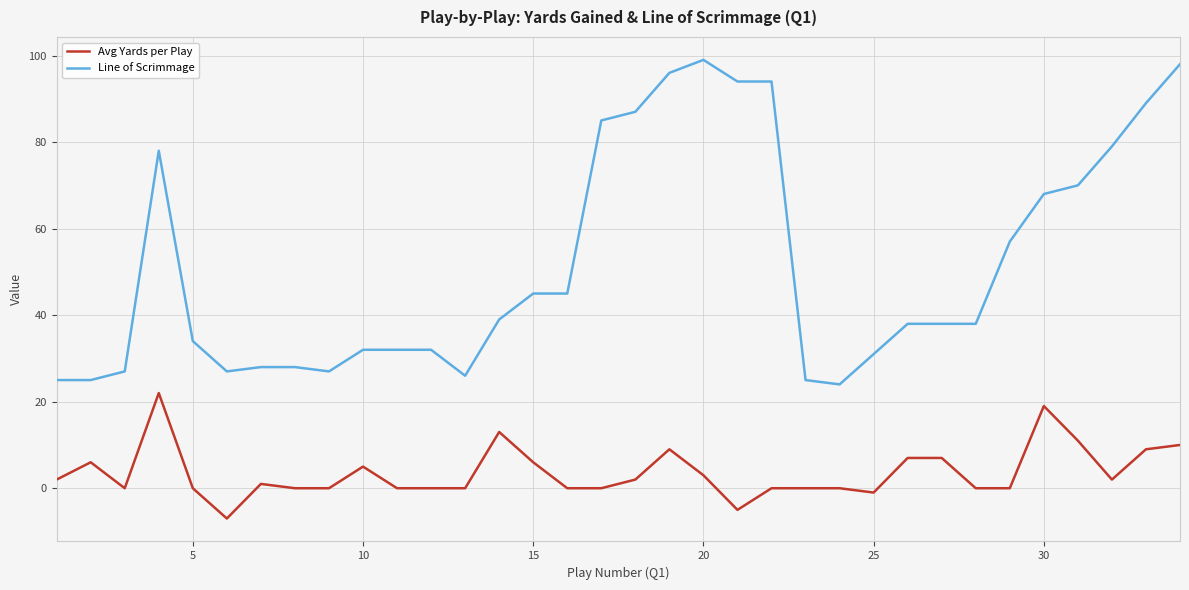

True or false: Avg Yards per Play and Line of Scrimmage intersect in this chart.

False